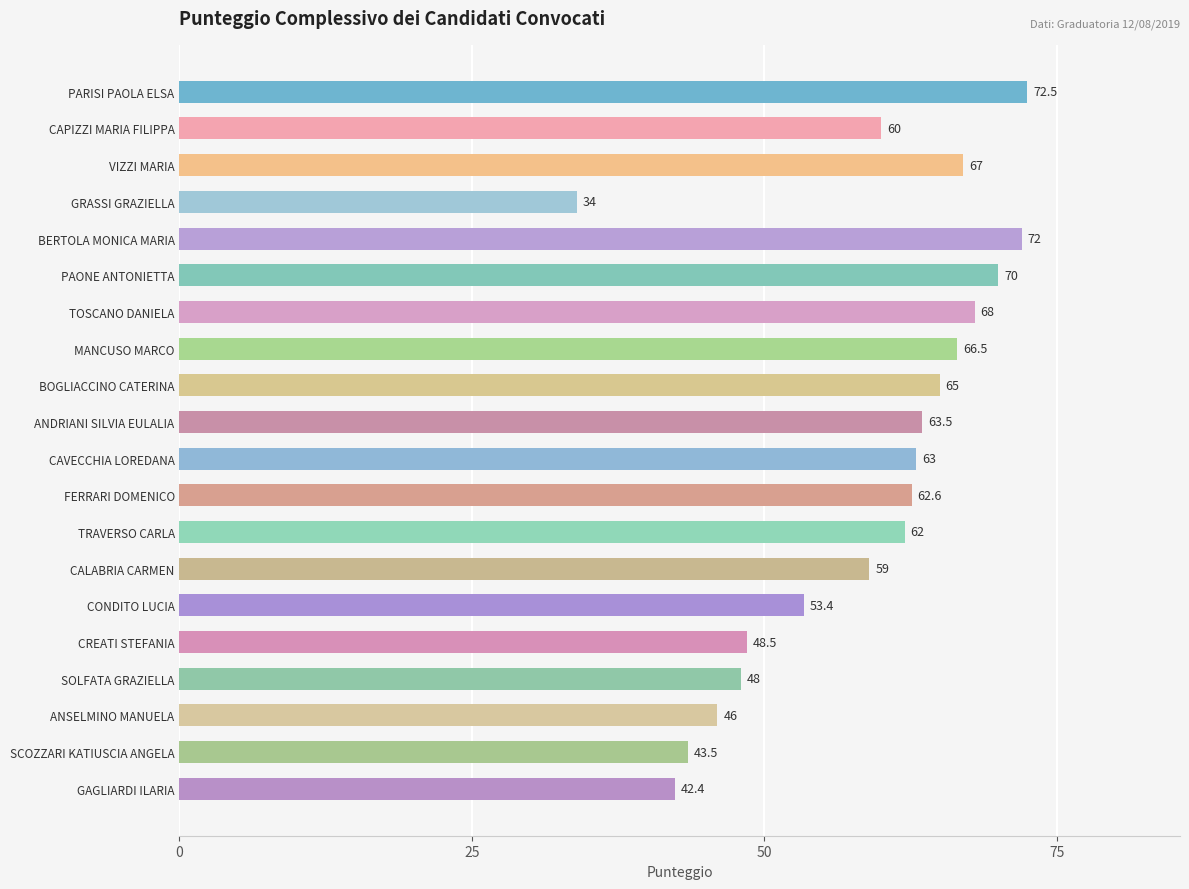

Read the value at CALABRIA CARMEN.

59.0